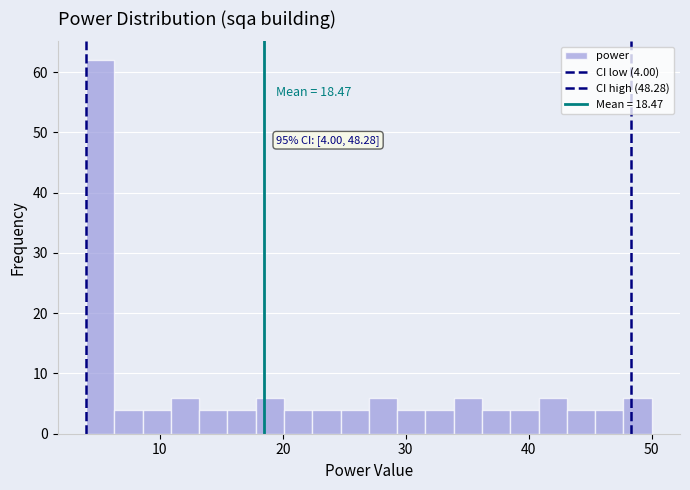

Read against the x-axis, roughly where is the centre of the tallest bar?

5